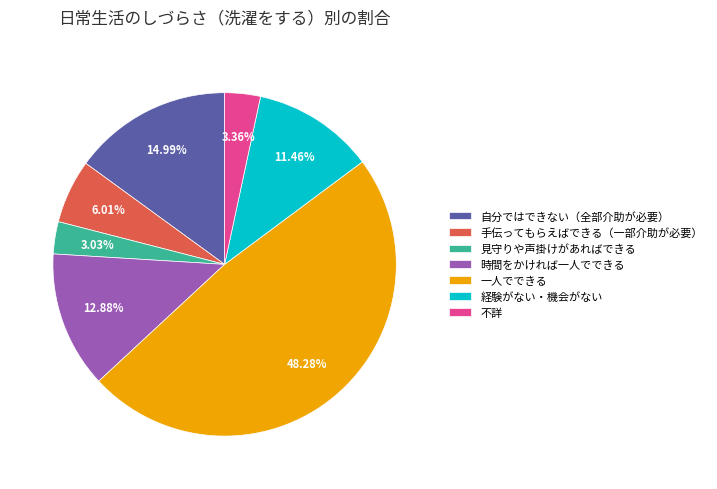

Does any single category account for the majority?

No